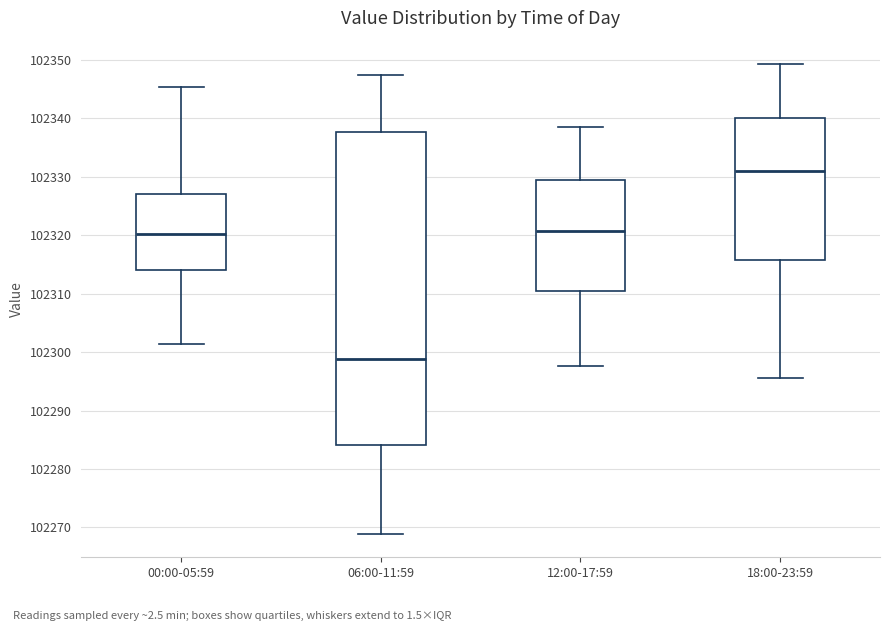

Reading left to right, read every box against the y-axis: the position of its median line, the range the box covers, and the ends of its whiskers. The values are not printed on the chart, so give them approximately, as read against the axis.

00:00-05:59: median 102320, box 102314 to 102327, whiskers 102301 to 102345
06:00-11:59: median 102299, box 102284 to 102338, whiskers 102269 to 102347
12:00-17:59: median 102321, box 102310 to 102329, whiskers 102298 to 102339
18:00-23:59: median 102331, box 102316 to 102340, whiskers 102296 to 102349